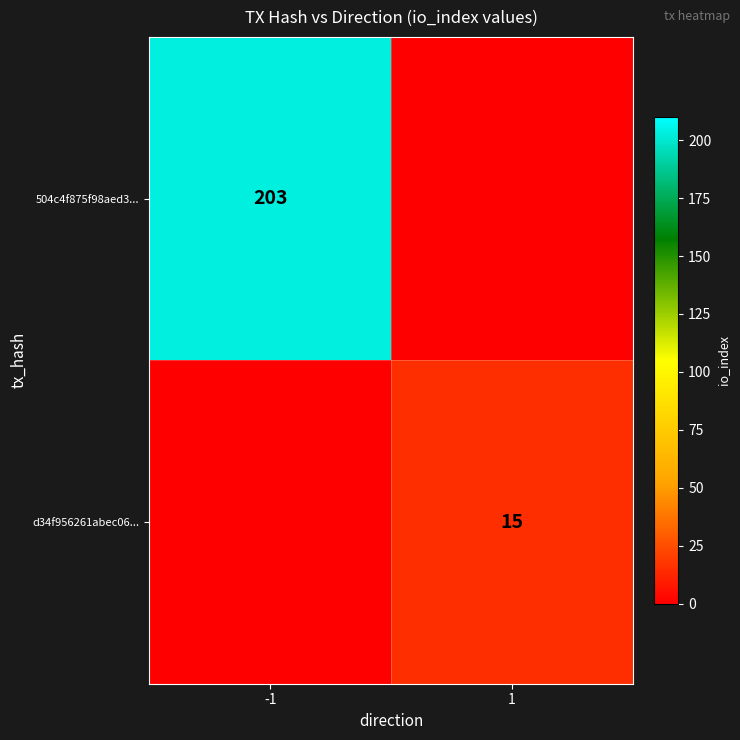

What is the total value across all series at 1?

15